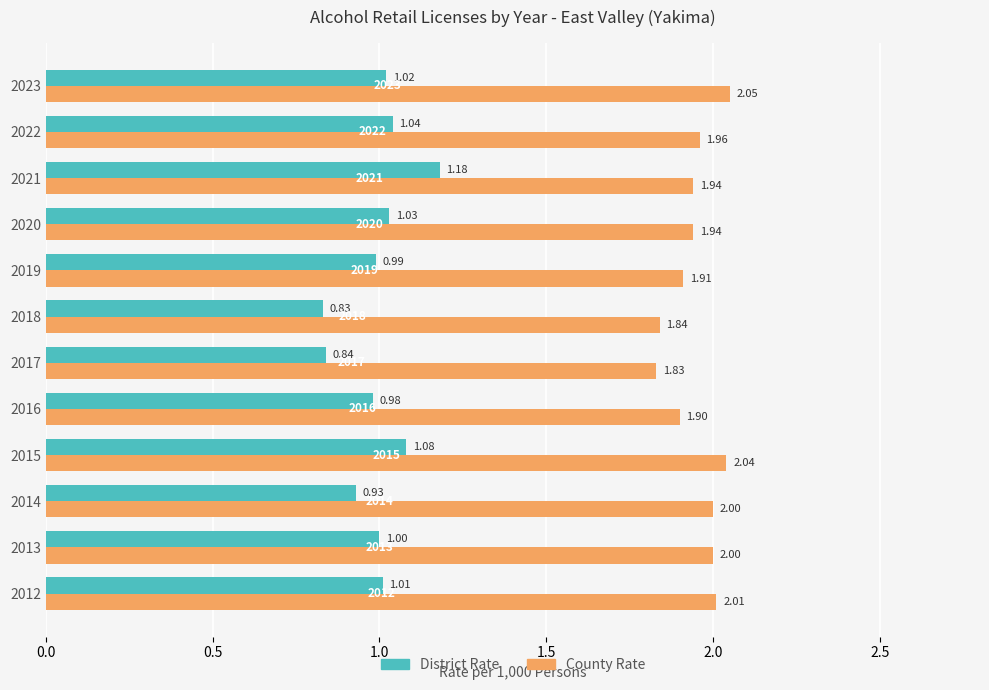

How many series are shown in this chart?

2